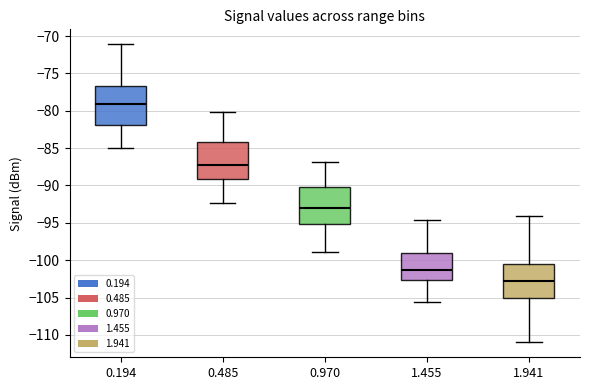

Reading left to right, transcribe this box plot: for each box, give where its median line is, the range the box spans, and where its two whiskers end, as read against the y-axis. The values are not printed on the chart, so give them approximately, as read against the axis.

0.194: median -79.0, box -82.0 to -76.5, whiskers -85.0 to -71.0
0.485: median -87.5, box -89.0 to -84.0, whiskers -92.5 to -80.0
0.970: median -93.0, box -95.0 to -90.0, whiskers -99.0 to -87.0
1.455: median -101.5, box -102.5 to -99.0, whiskers -105.5 to -94.5
1.941: median -102.5, box -105.0 to -100.5, whiskers -111.0 to -94.0